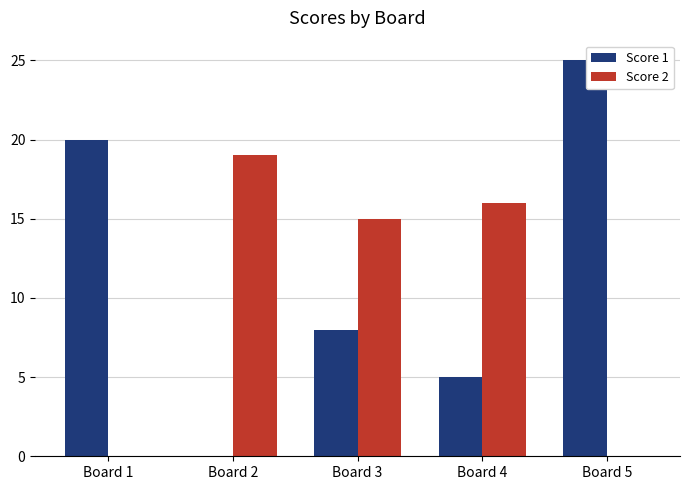

What is the sum of the Score 1 values at Board 3 and Board 2?

8